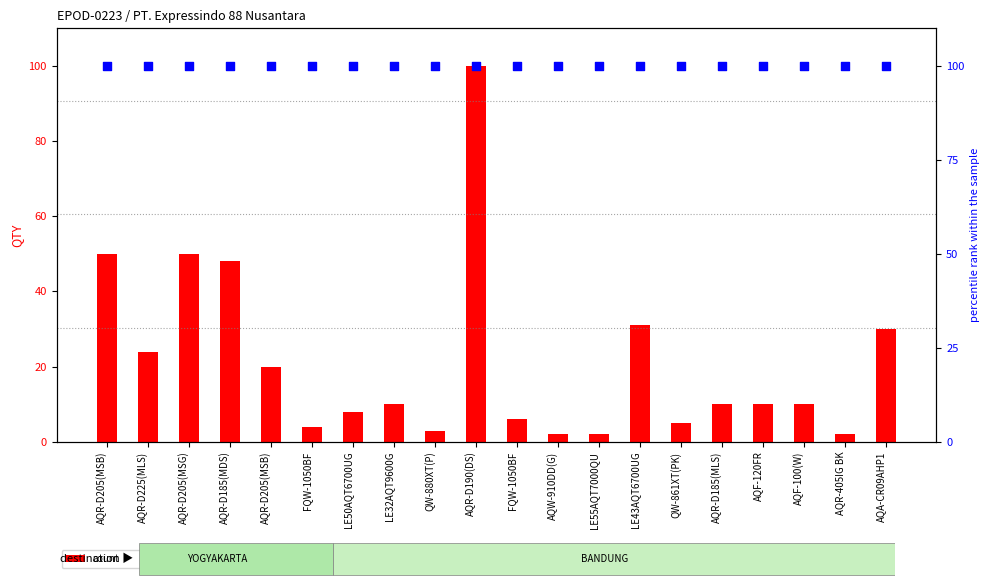

Which series has the widest spread of Y values?

count